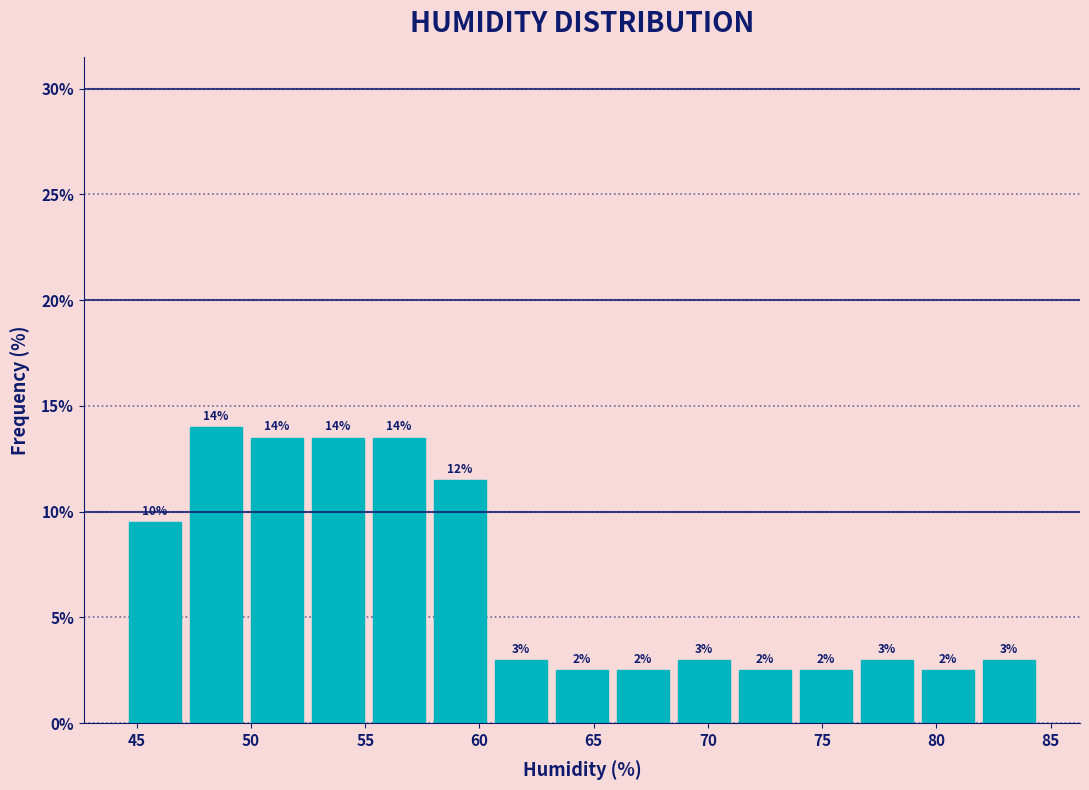

Which range on the x-axis has the tallest bar?

47.0 to 50.0